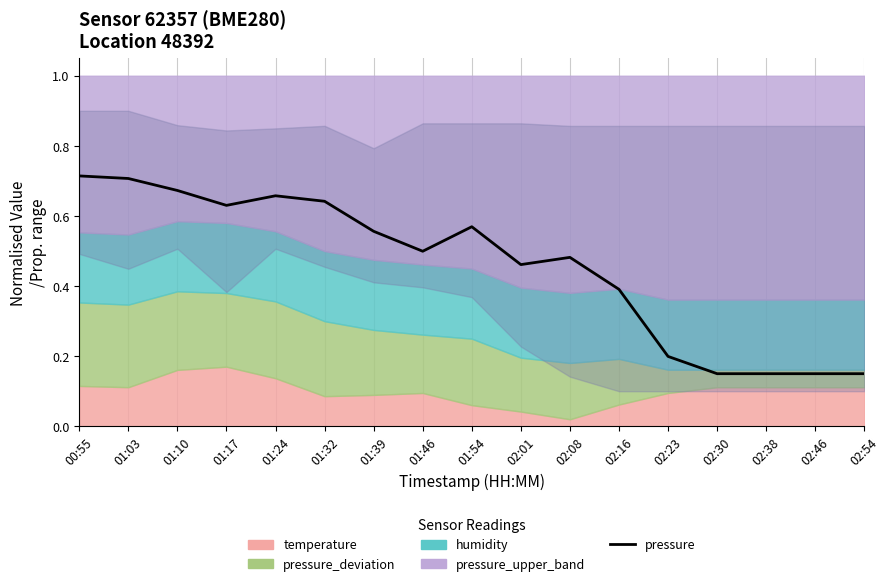

What is the difference between the maximum and minimum values?

0.6